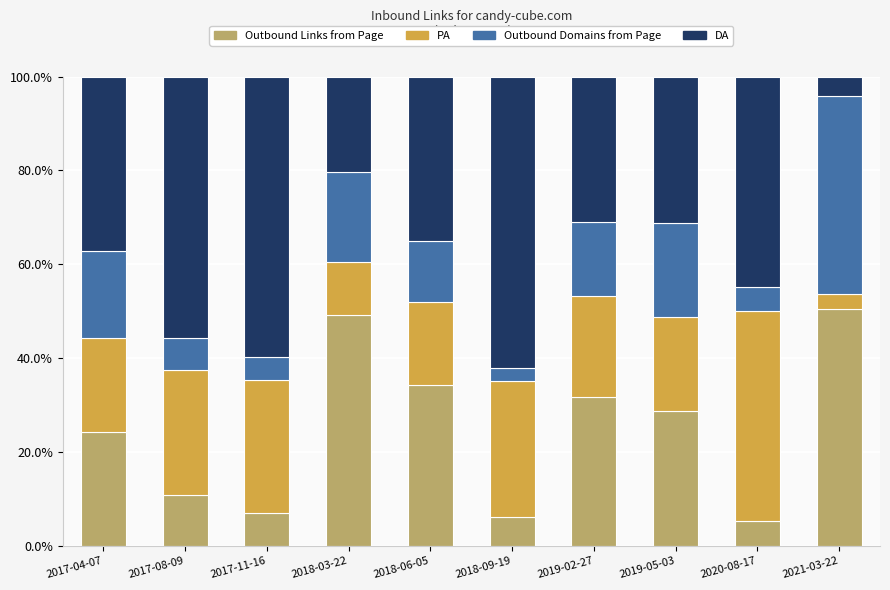

How many values in the Outbound Links from Page series are below 28?

5